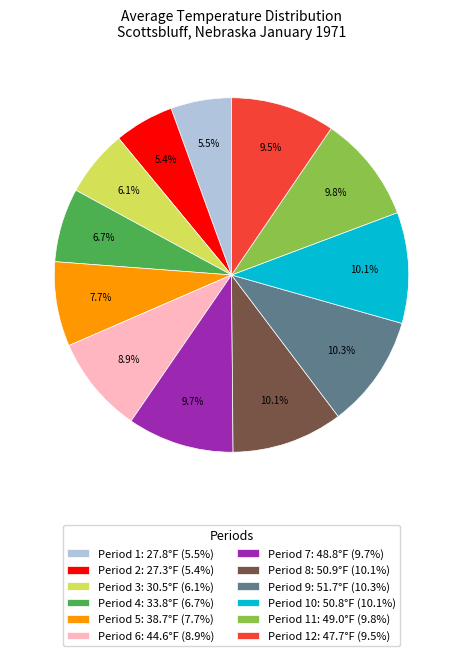

What percentage is NOT represented by Period 7: 48.8°F (9.7%)?

90.3%